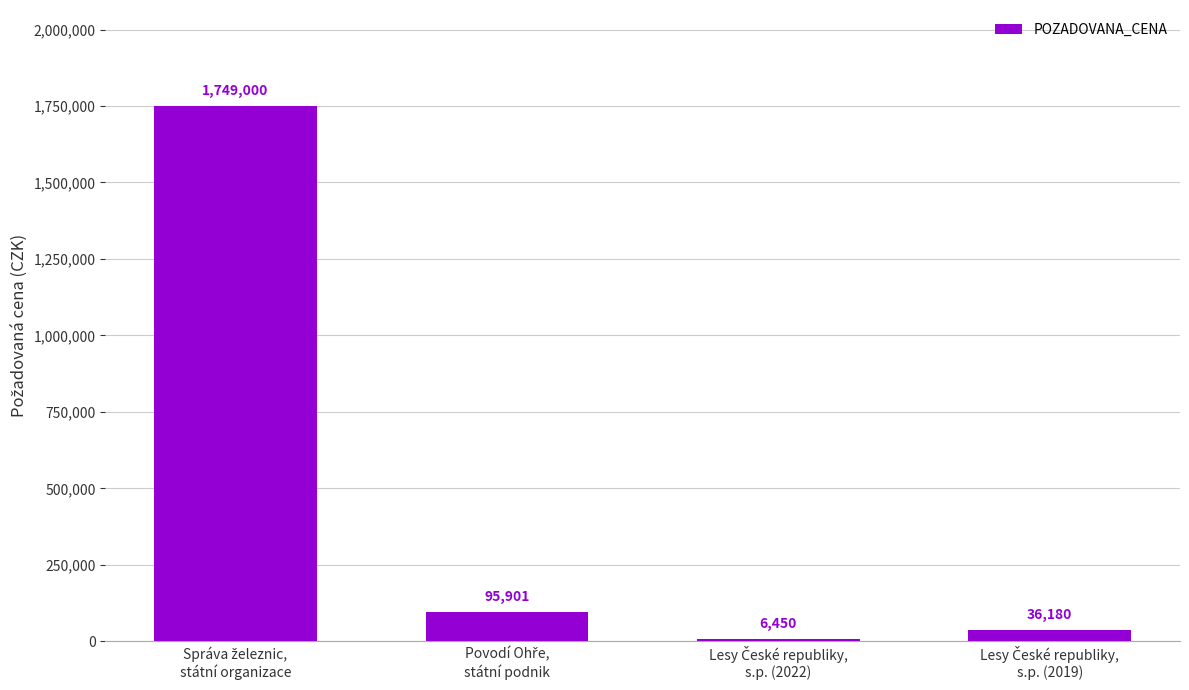

What is the difference between the second highest and minimum values?

89451